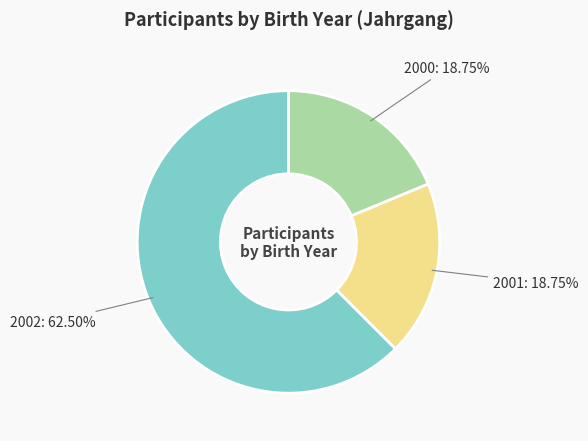

Is there a majority slice in this chart?

Yes